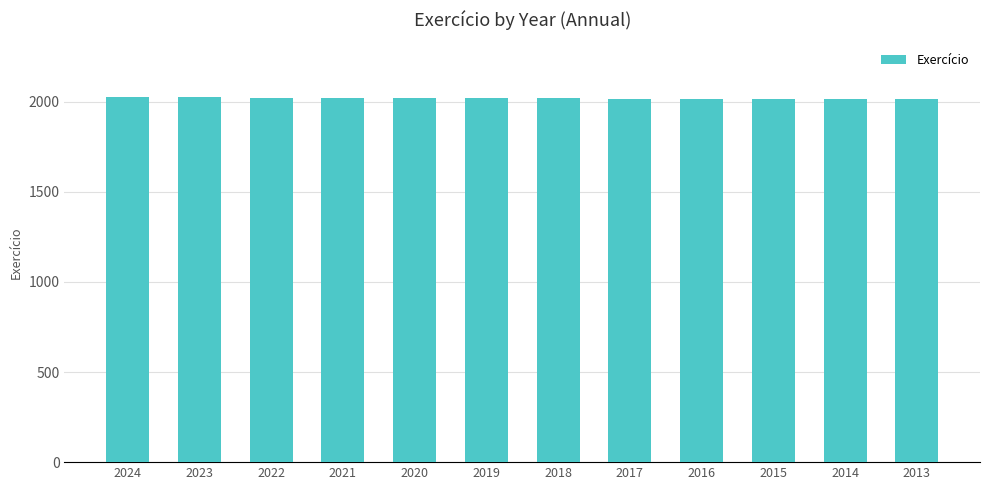

True or false: the data shows 2019 at 2019.

True